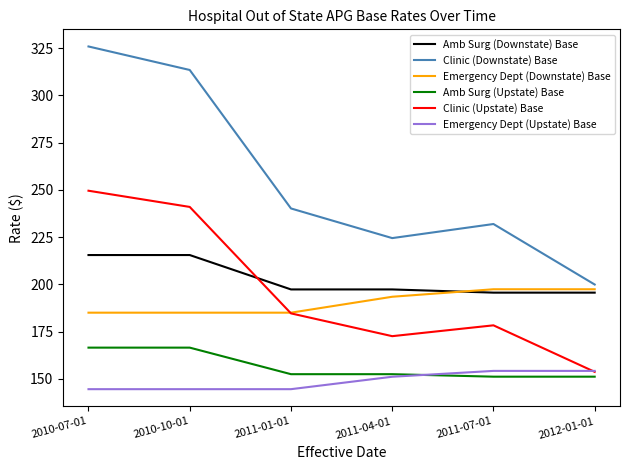

Does the chart display data point markers on the line(s)?

No